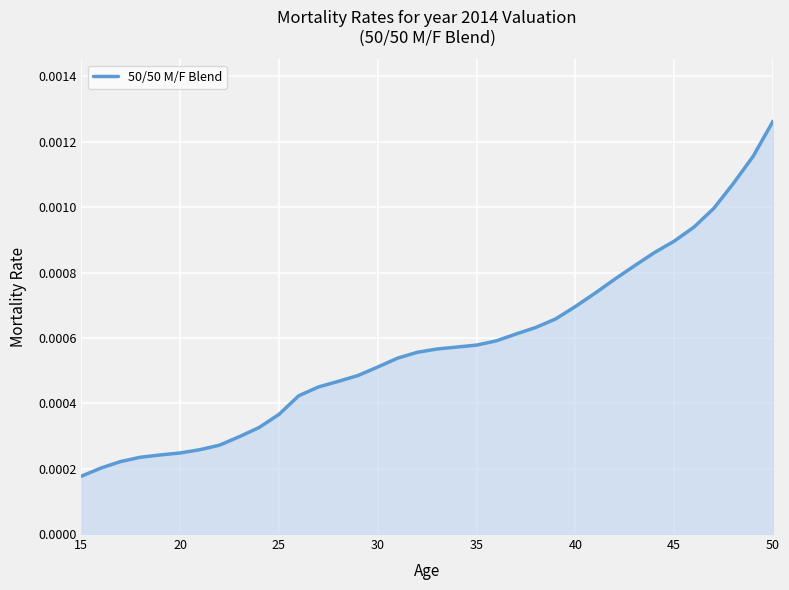

At which category does the chart reach its peak across all series?

50